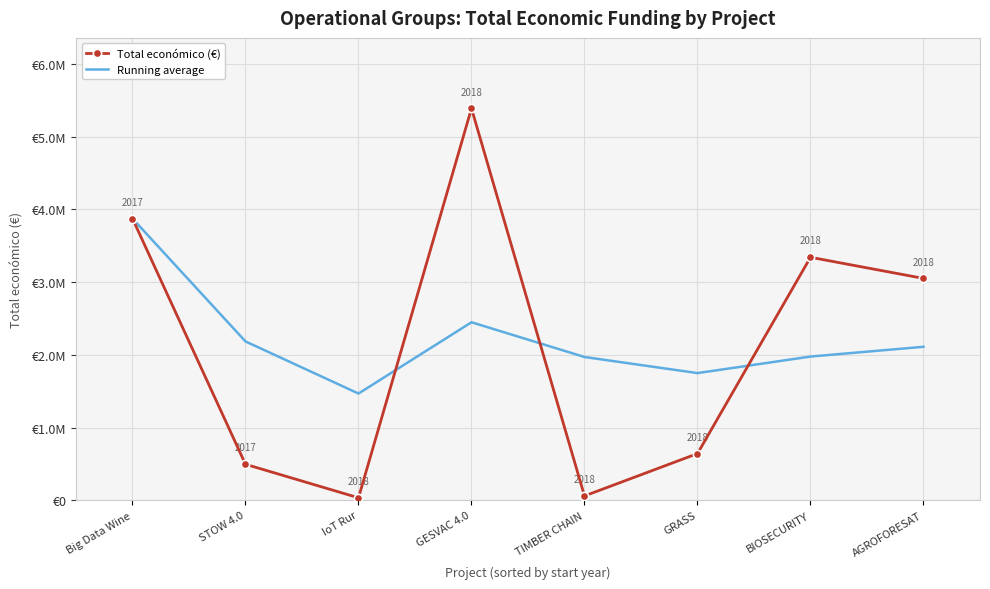

What are all the series names shown in the legend?

Total económico (€), Running average